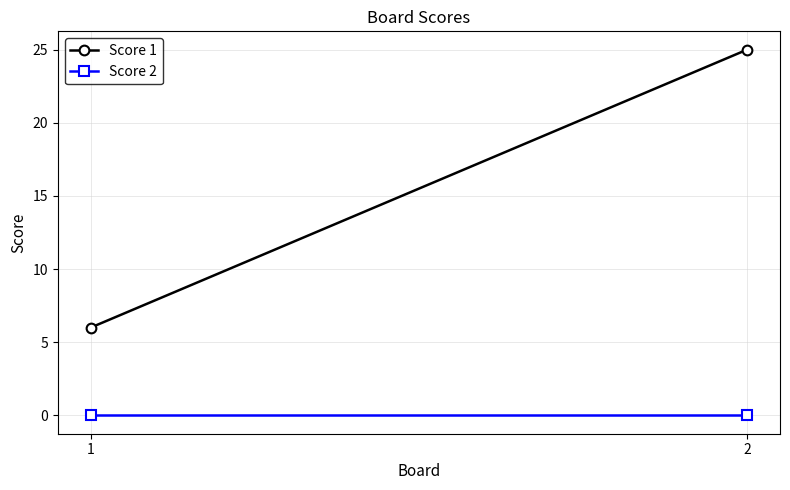

What is the total value across all series at 2?

25